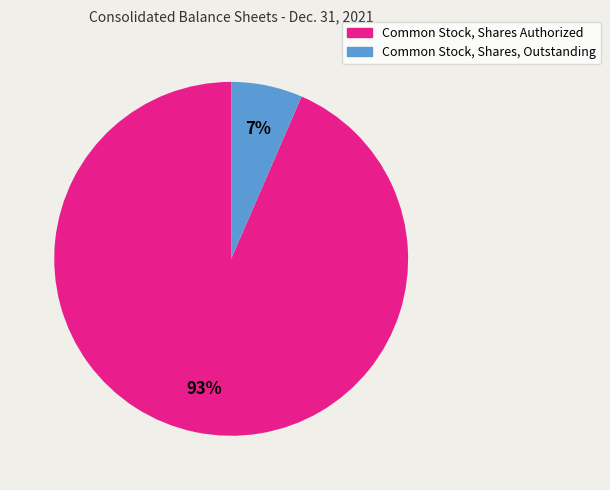

Which slice is the largest?

Common Stock, Shares Authorized